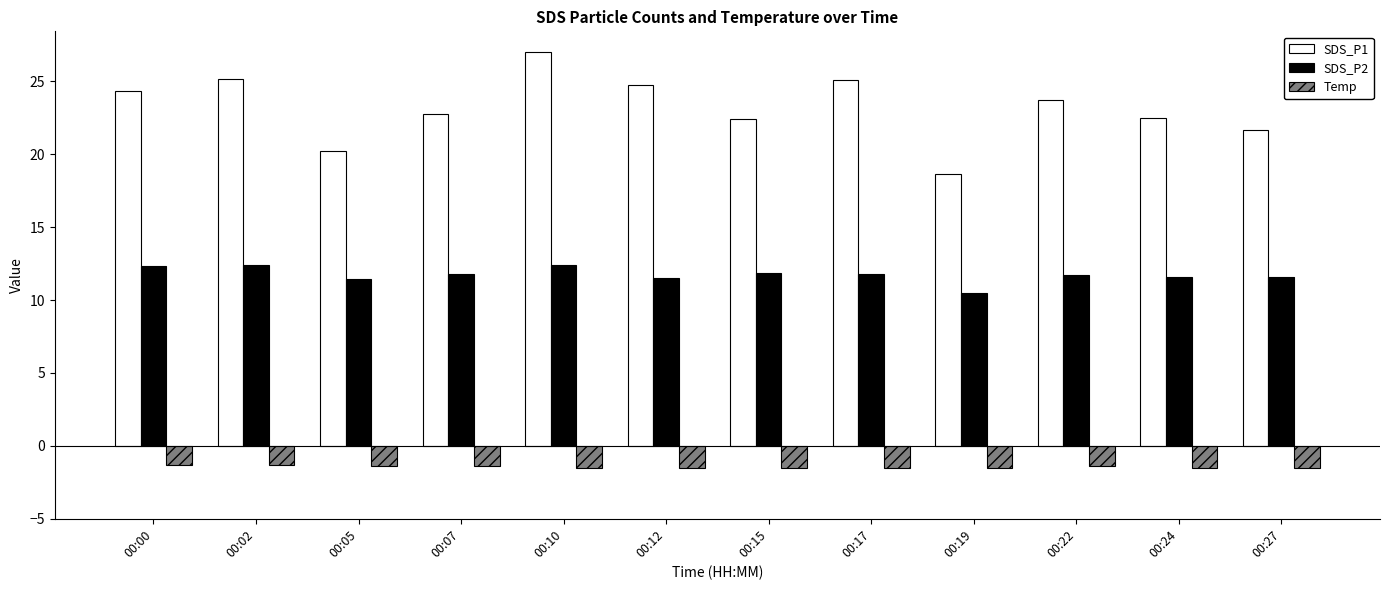

What is the sum of the SDS_P2 values at 00:15 and 00:02?

24.3